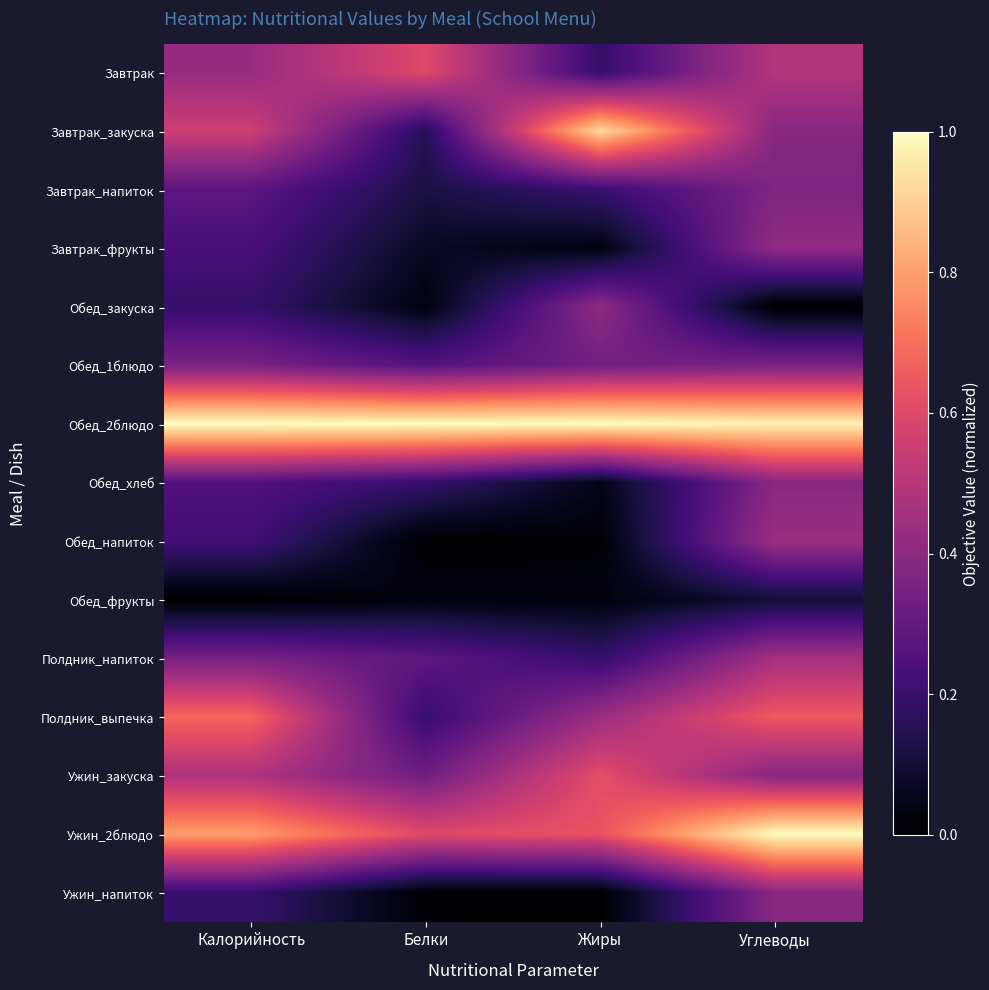

How many categories are shown in the chart?

4